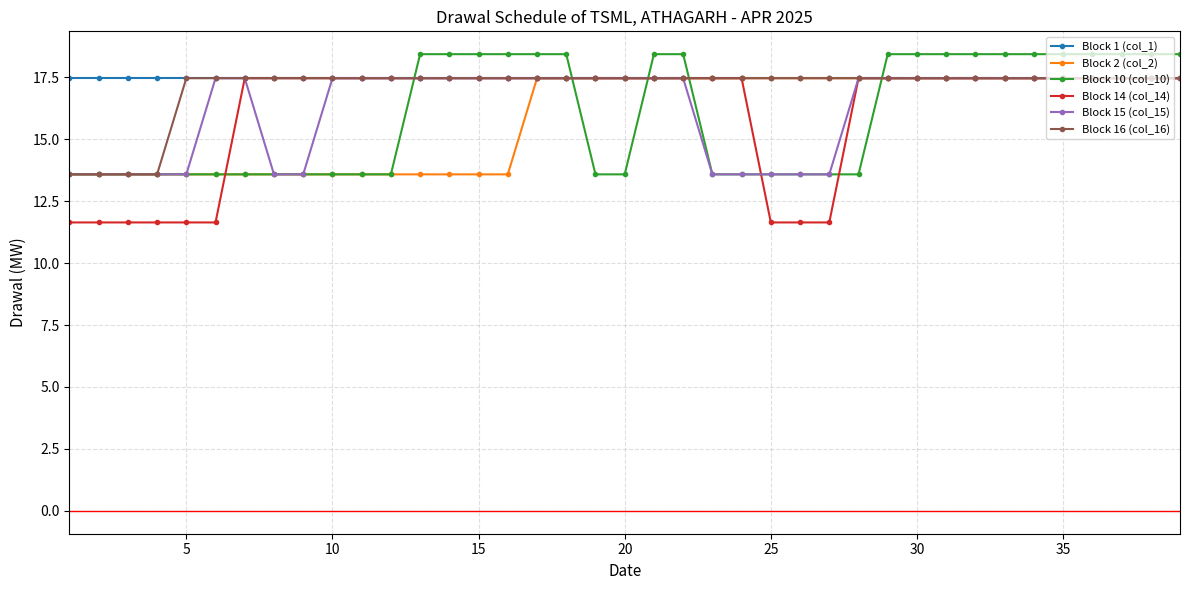

How many times do Block 10 (col_10) and Block 14 (col_14) cross each other?

8